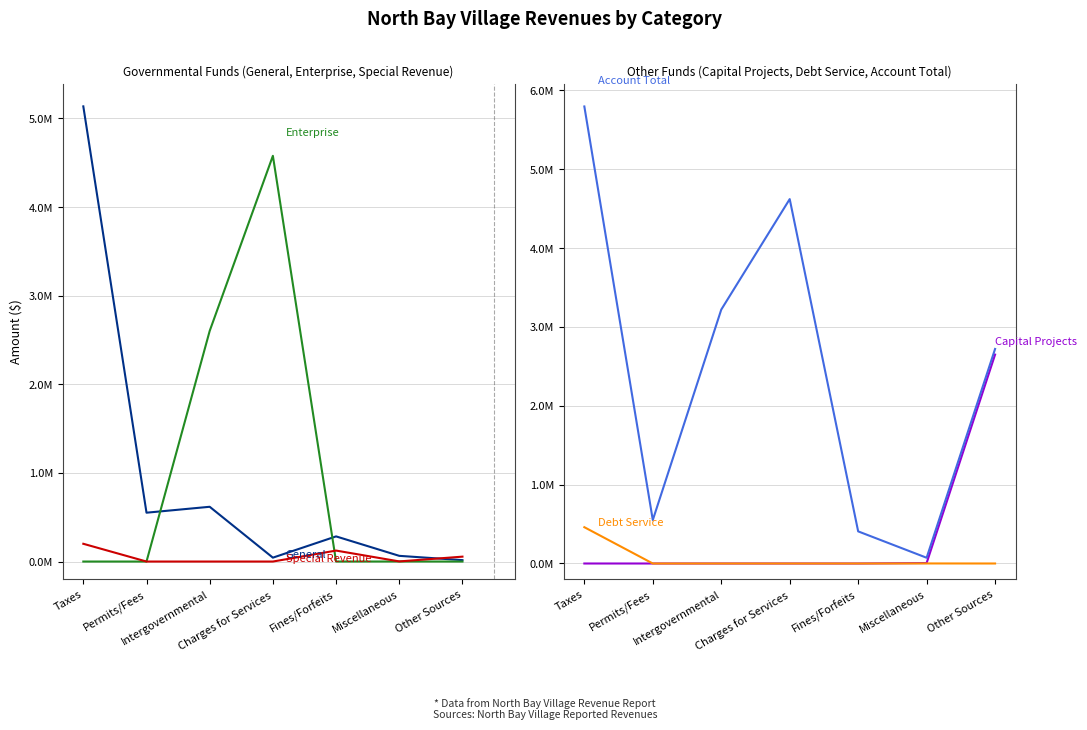

What is the spread (max minus min) of values at Intergovernmental?

3219778